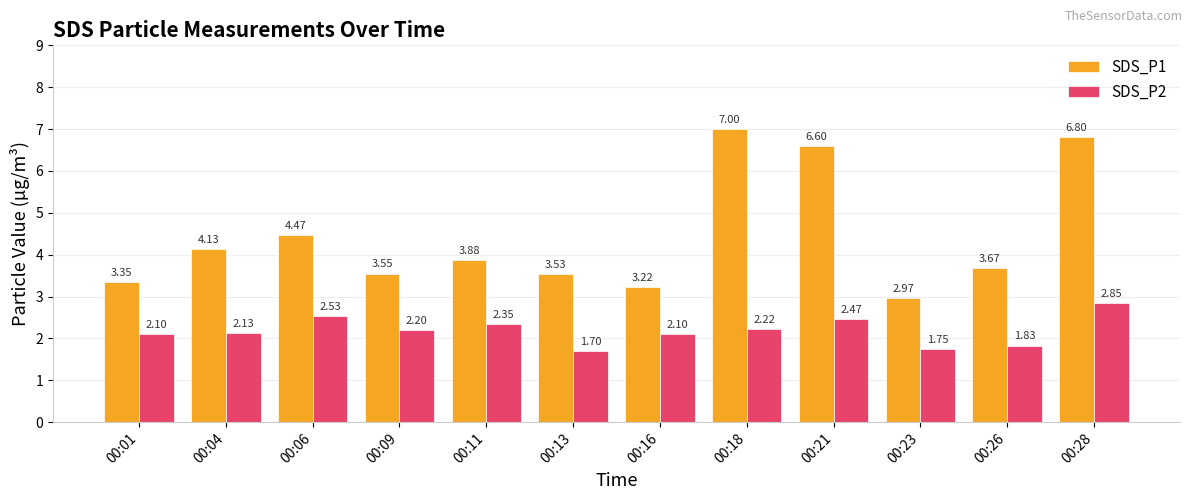

True or false: SDS_P2 has a value of 1.7 at 00:13.

True